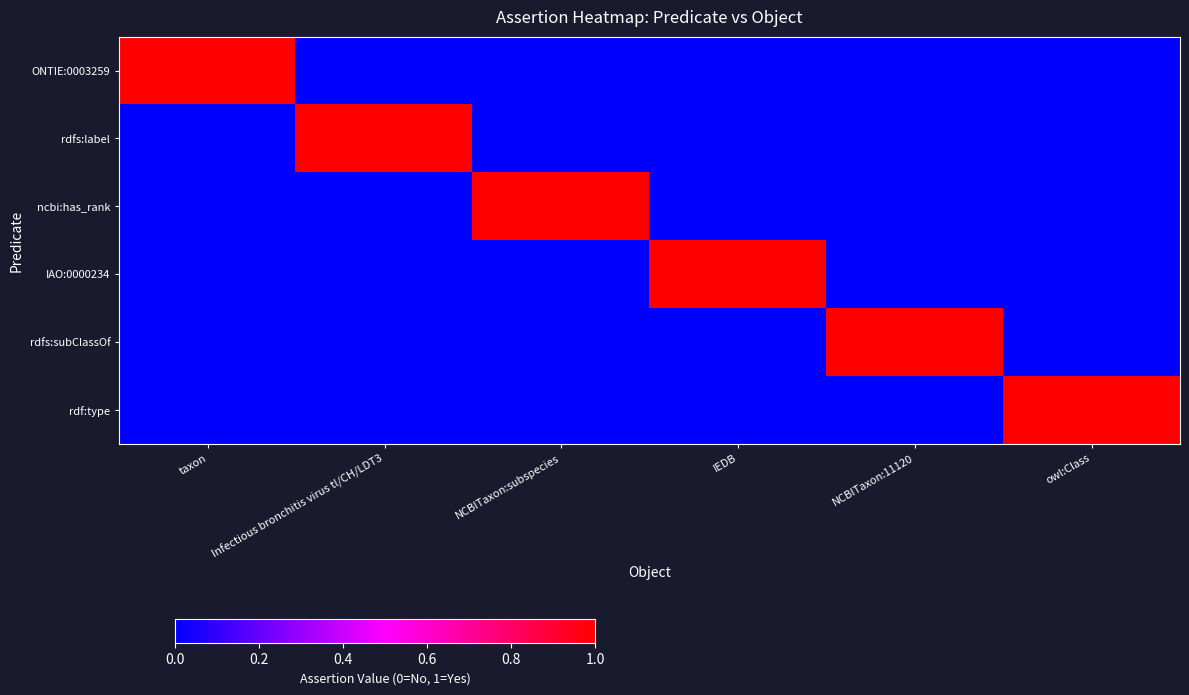

At which category does the chart reach its minimum across all series?

Infectious bronchitis virus tl/CH/LDT3